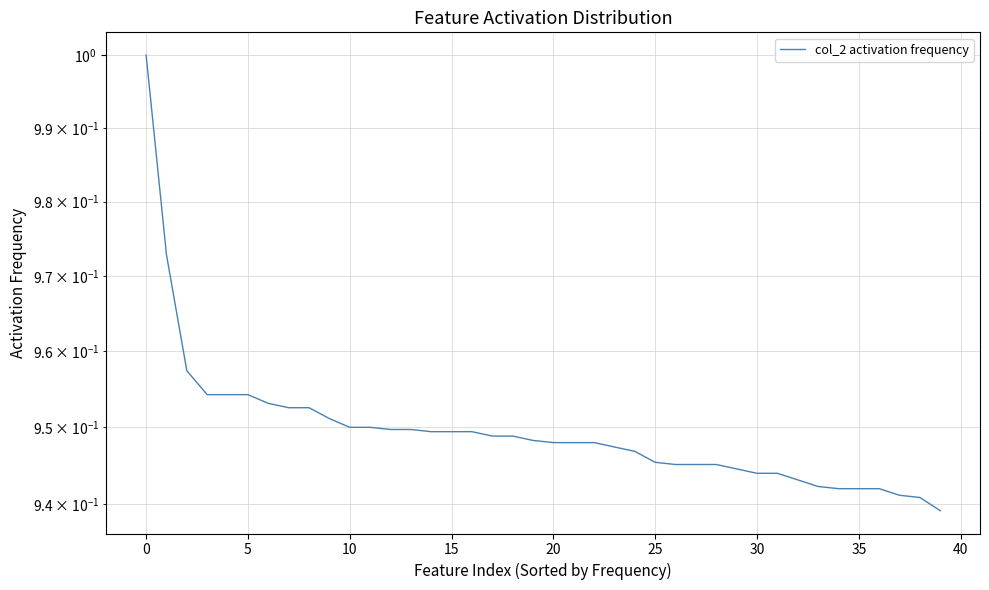

At which category does the chart reach its minimum across all series?

39